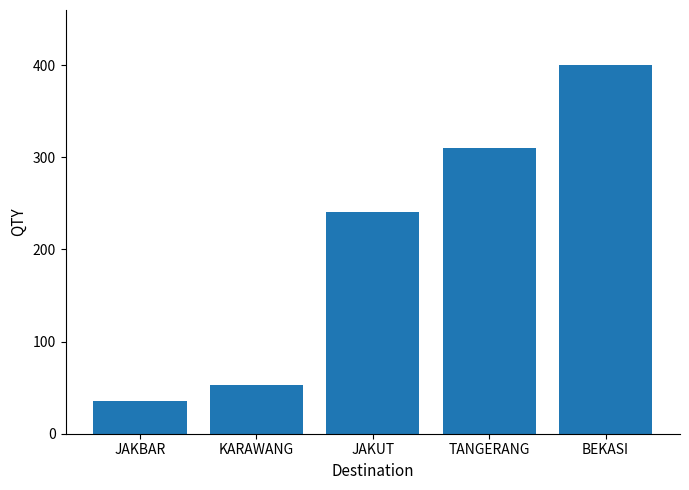

What is the label of the 5th bar from the left?

BEKASI